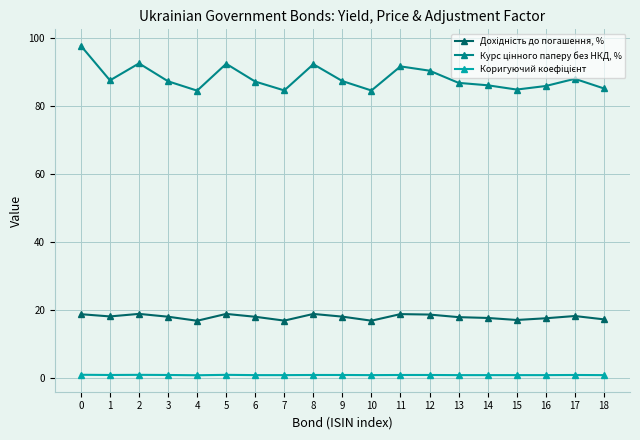

Which series has the widest spread of values?

Курс цінного паперу без НКД, %